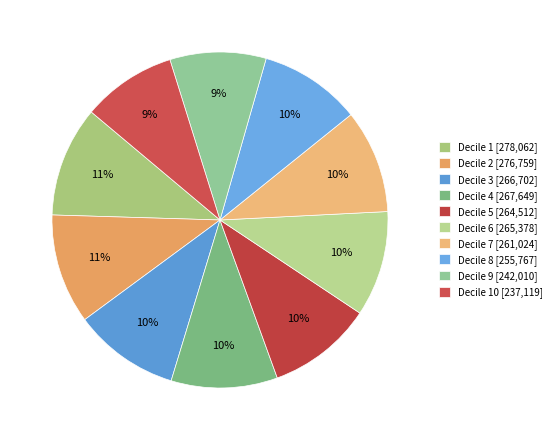

Is there a majority slice in this chart?

No